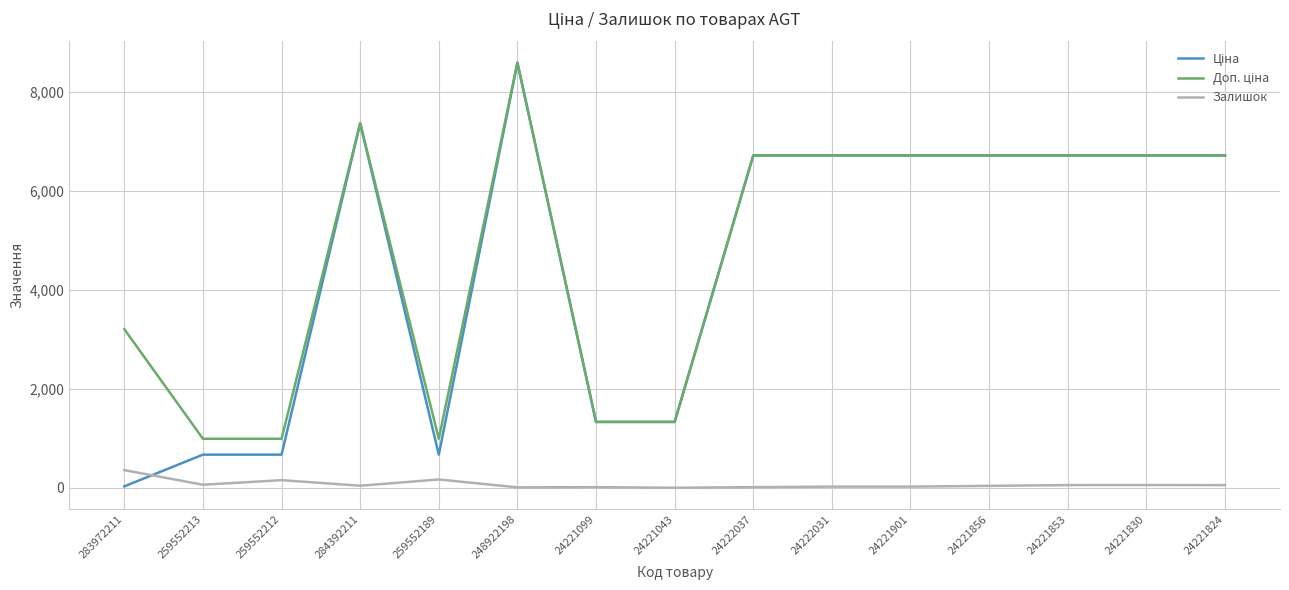

True or false: Залишок has a value of 16.0 at 24222037.

True